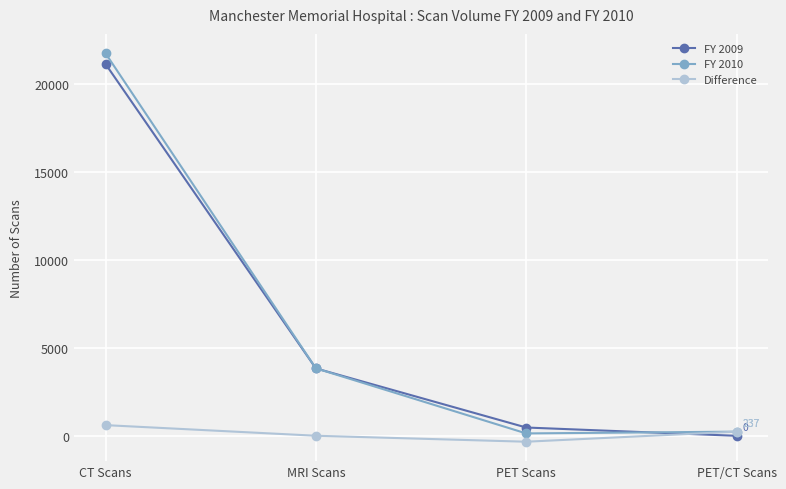

What is the smallest value displayed?

-336